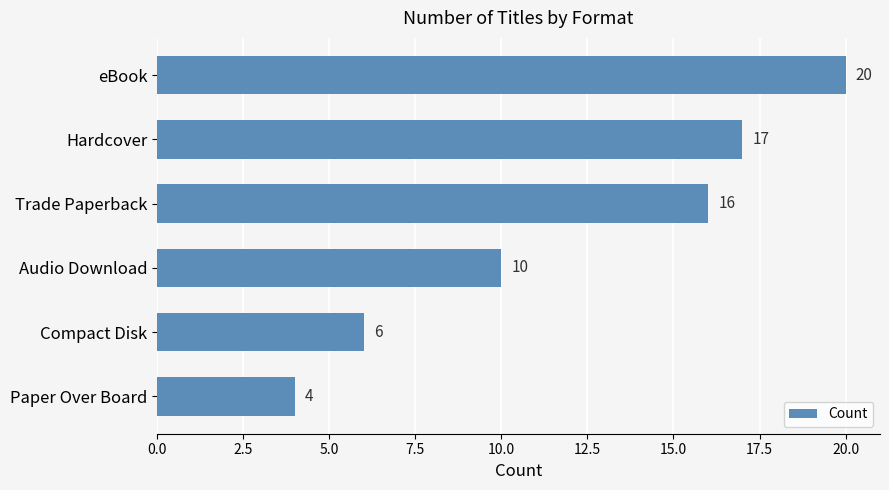

What is the sum of all values?

73